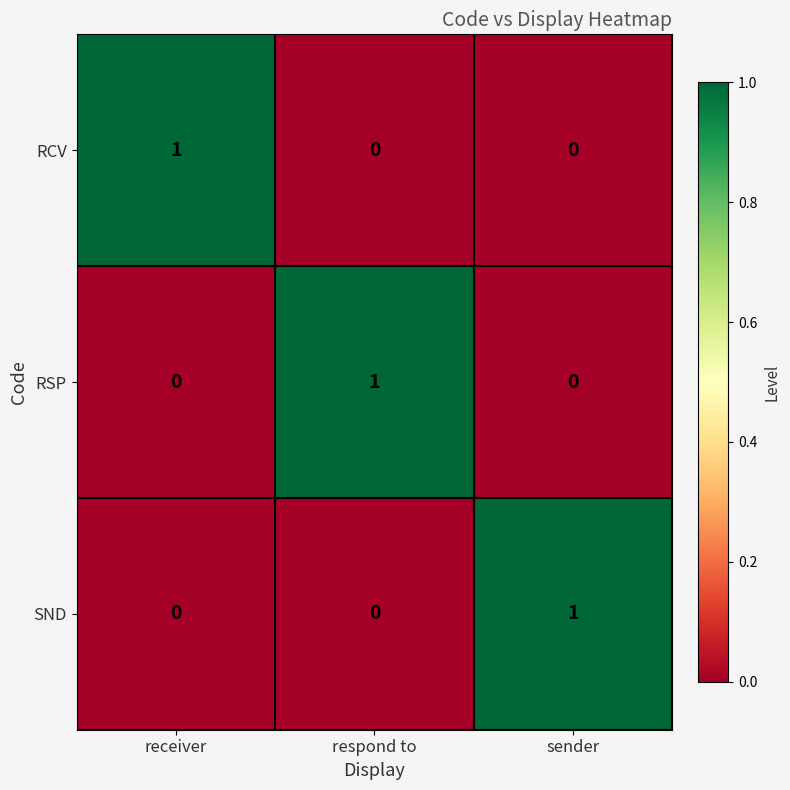

The value of RCV at receiver is 1. True or false?

True